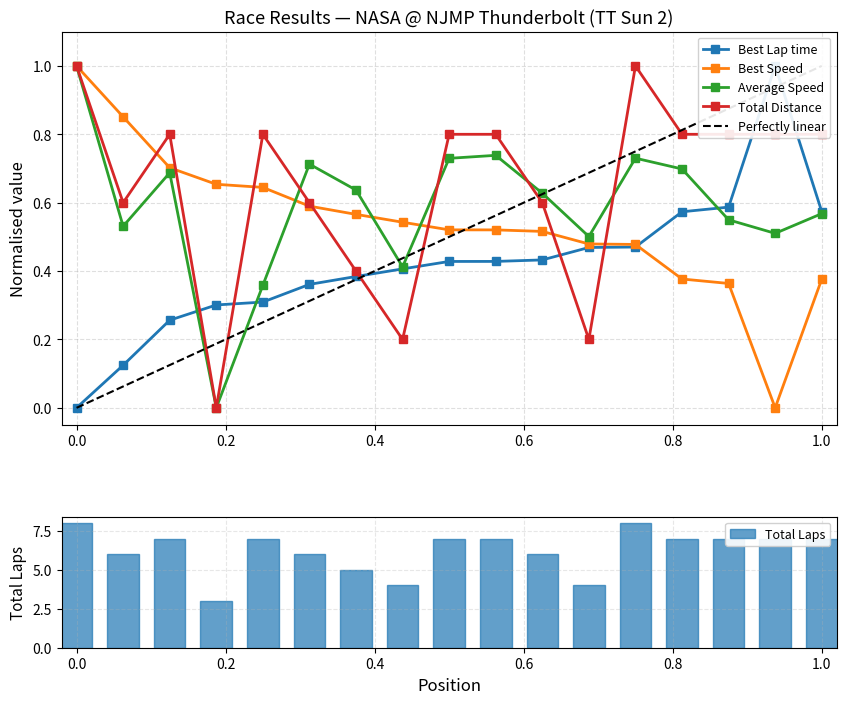

Is it true that Average Speed equals 0.2 at 1.0?

False